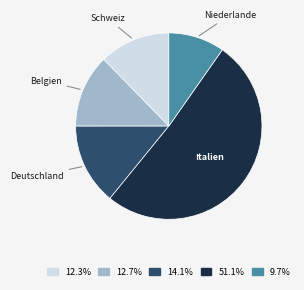

Count the number of slices in the pie.

5